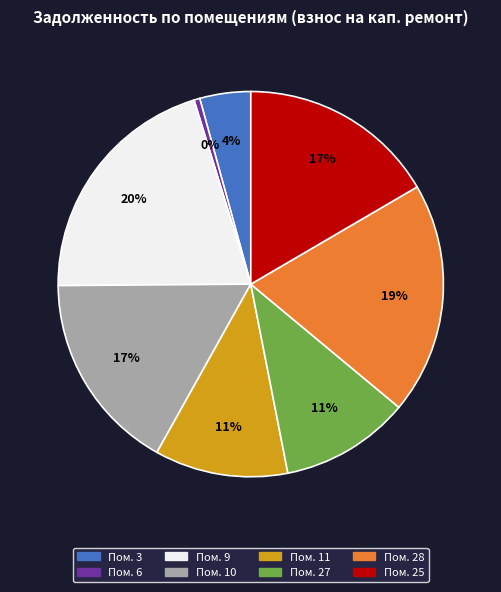

Does any single category account for the majority?

No